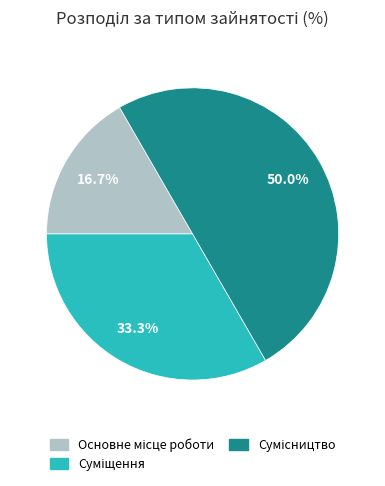

How many slices are in this pie chart?

3